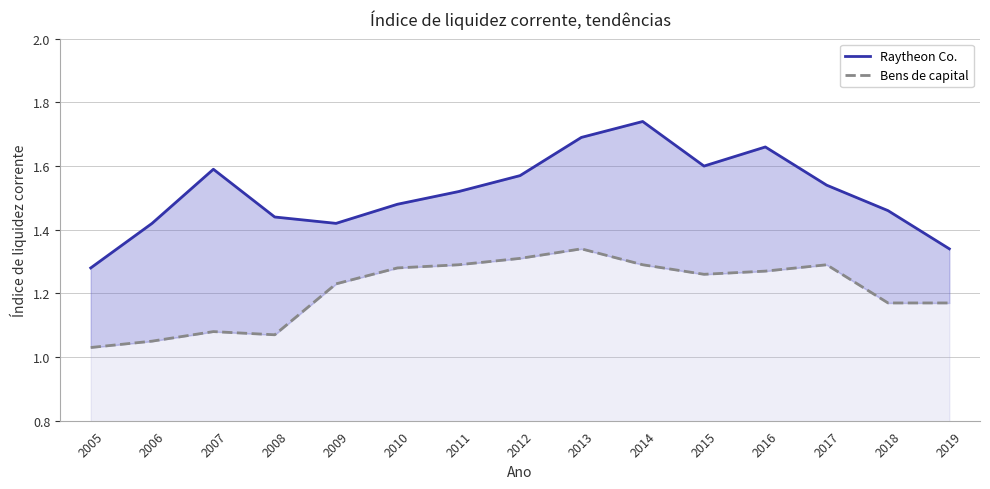

How many distinct data groups are displayed?

2